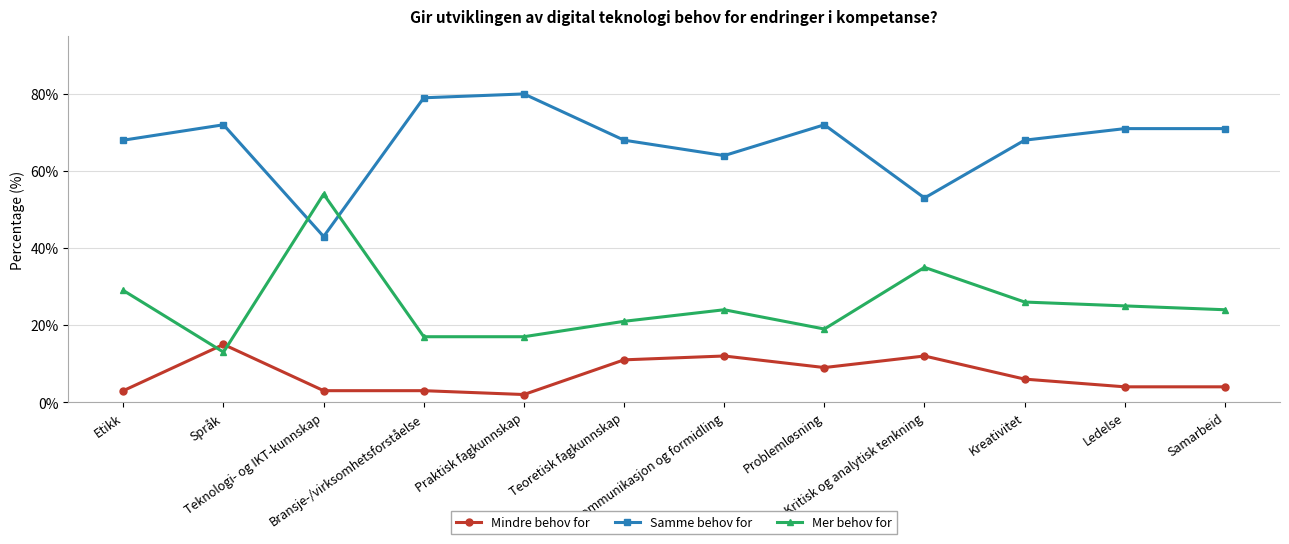

What is the label of the 11th point from the right?

Språk